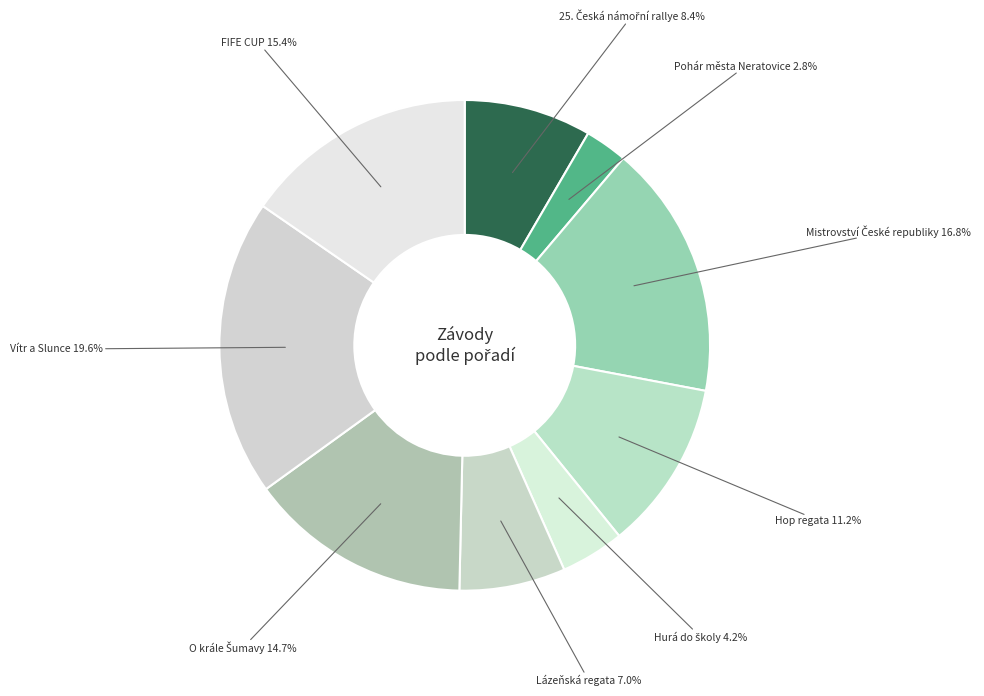

Is there a majority slice in this chart?

No